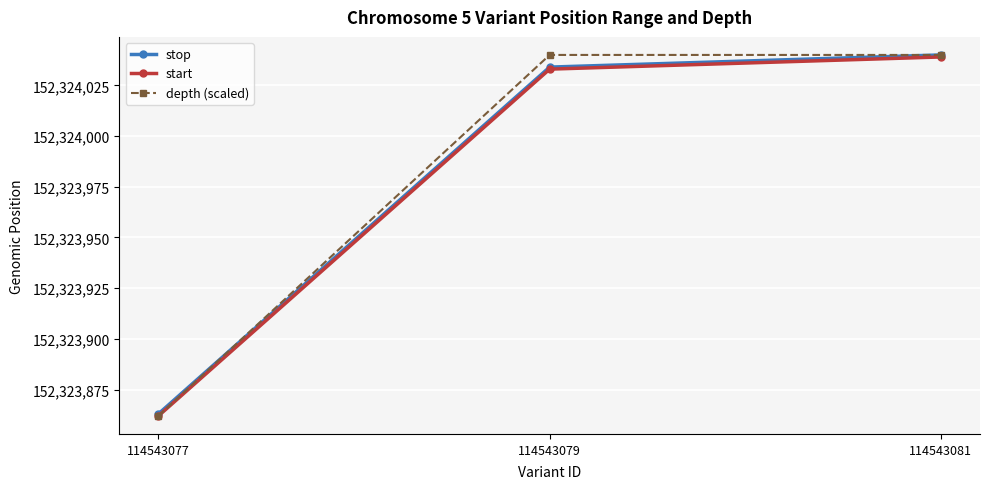

What is the average value of the depth (scaled) series?

152323981